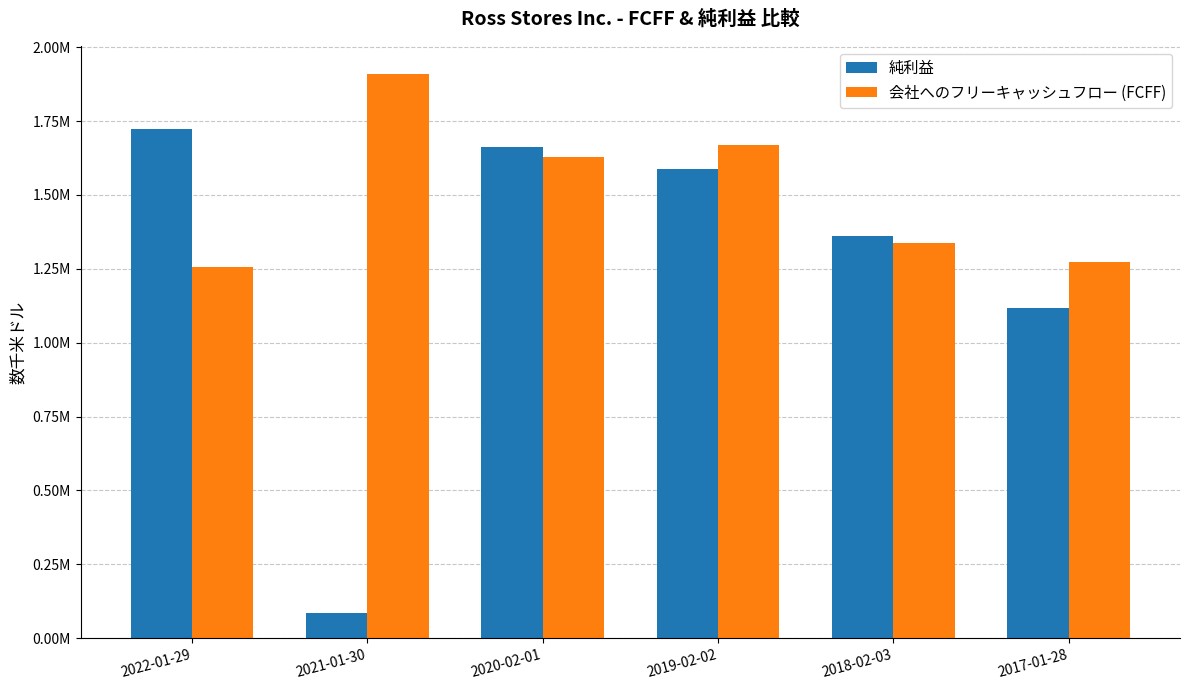

Does the chart contain stacked bars?

No